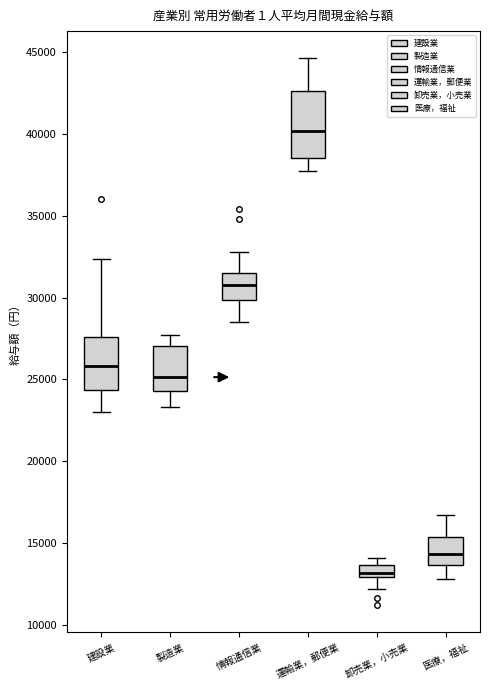

Which box's median line is the lowest?

卸売業，小売業